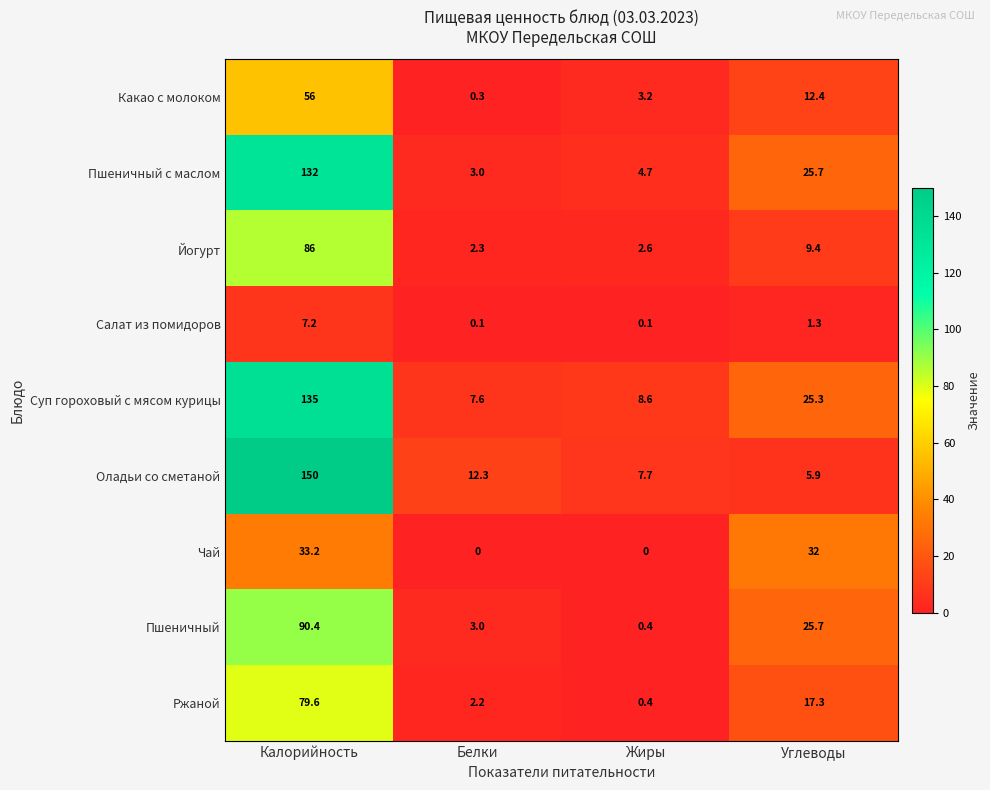

How many values in Чай are above zero?

2